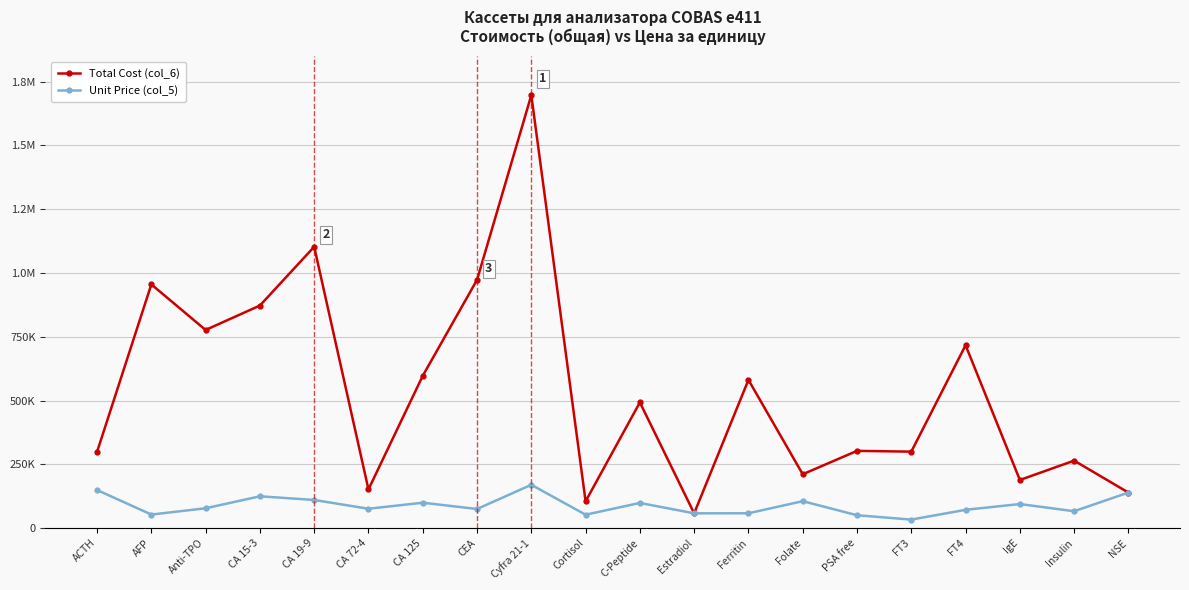

The value of Total Cost (col_6) at NSE is 139276. True or false?

True